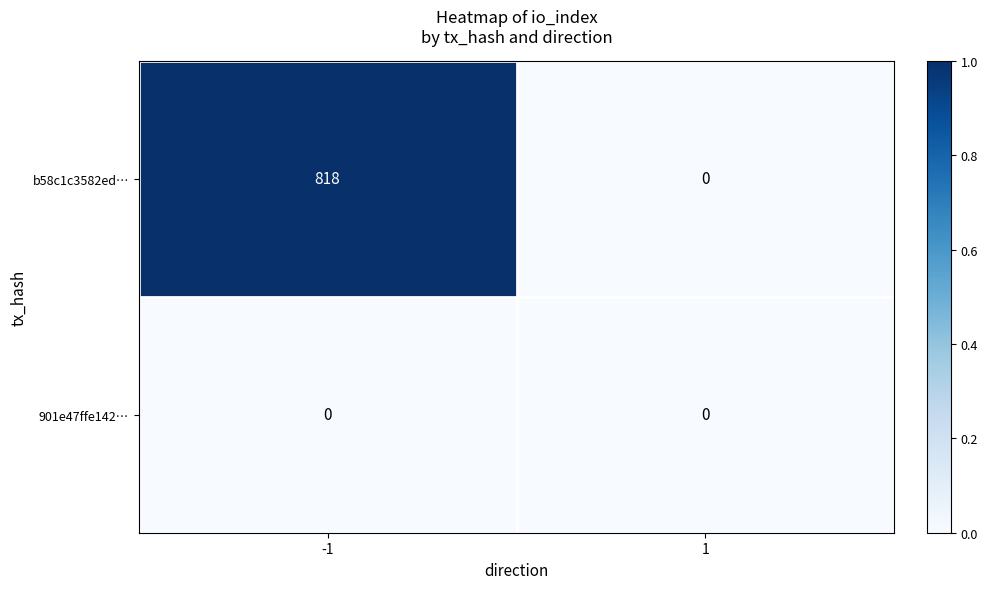

Is it true that b58c1c3582ed… equals 818 at -1?

True